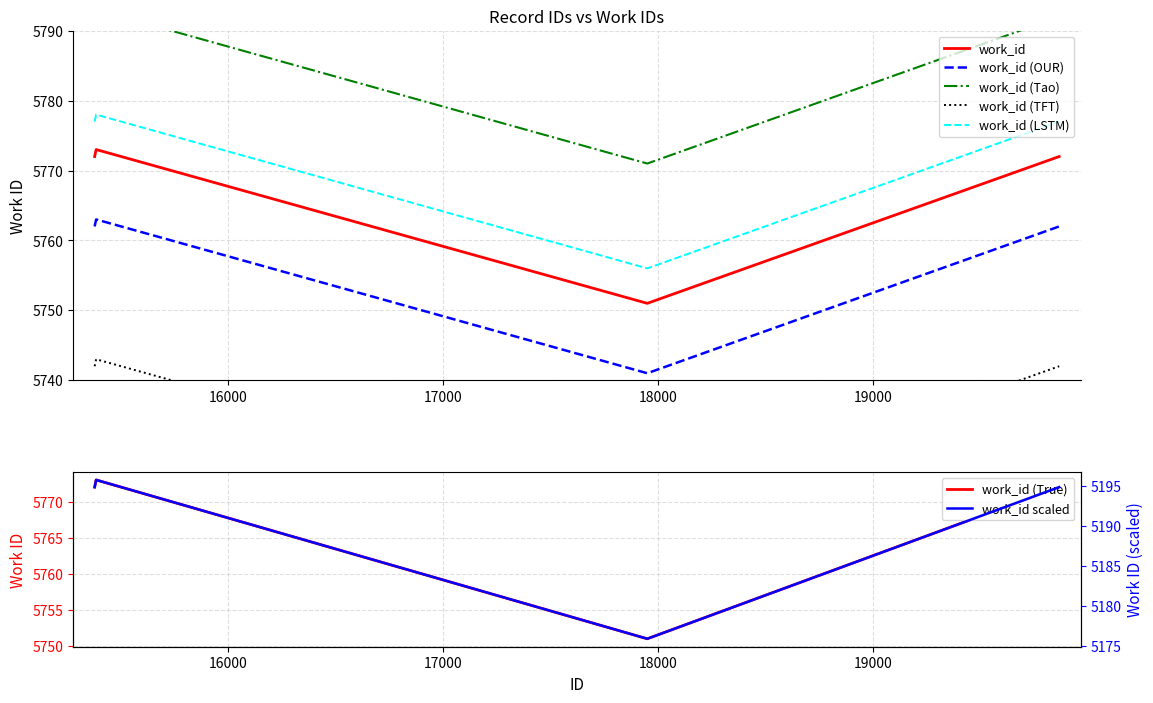

What is the maximum value for work_id (LSTM)?

5778